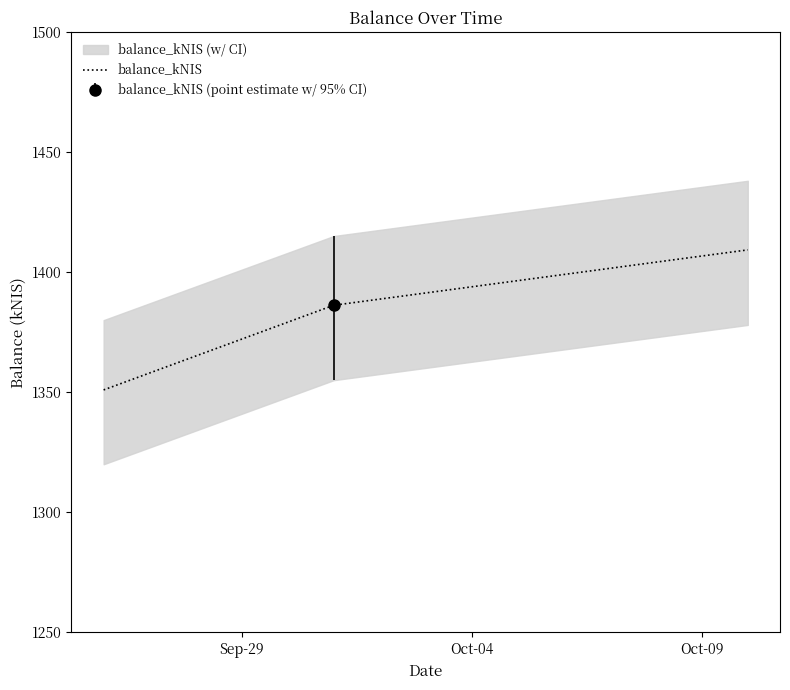

What is the difference between the maximum and minimum values?

58.3